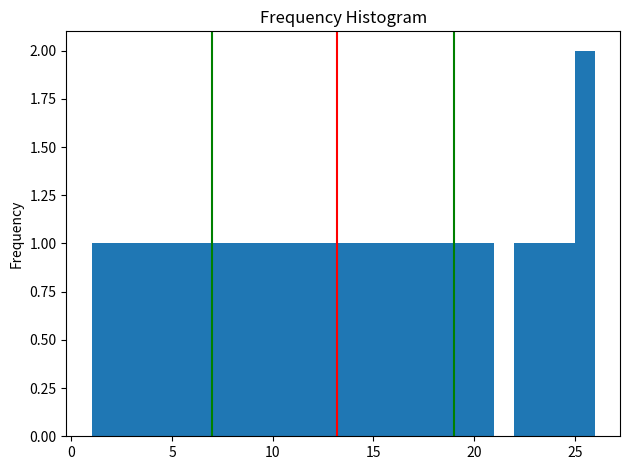

Around what value on the x-axis is the tallest bar? Give the approximate position of its centre, as read against the axis.

25.5